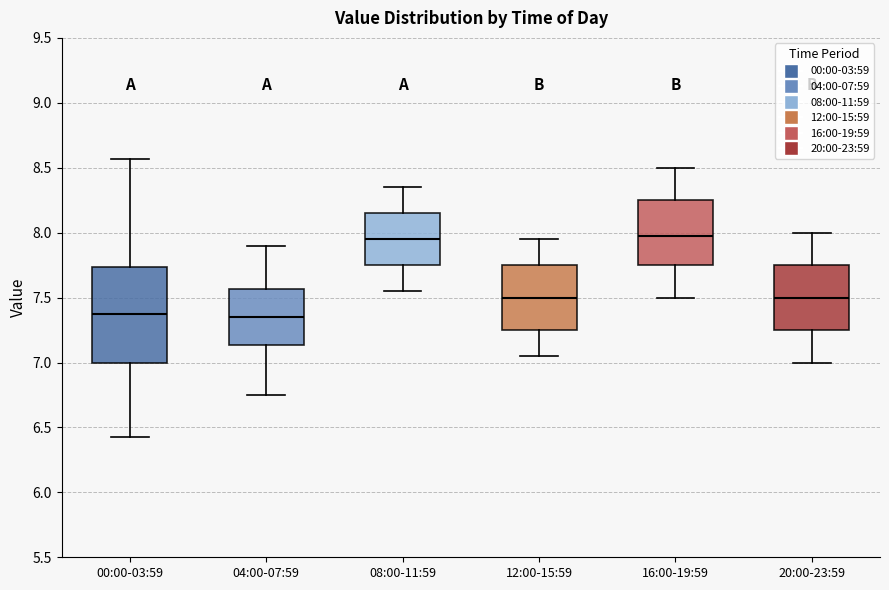

Reading left to right, read every box against the y-axis: the position of its median line, the range the box covers, and the ends of its whiskers. The values are not printed on the chart, so give them approximately, as read against the axis.

00:00-03:59: median 7.35, box 7.00 to 7.75, whiskers 6.45 to 8.55
04:00-07:59: median 7.35, box 7.15 to 7.55, whiskers 6.75 to 7.90
08:00-11:59: median 7.95, box 7.75 to 8.15, whiskers 7.55 to 8.35
12:00-15:59: median 7.50, box 7.25 to 7.75, whiskers 7.05 to 7.95
16:00-19:59: median 8.00, box 7.75 to 8.25, whiskers 7.50 to 8.50
20:00-23:59: median 7.50, box 7.25 to 7.75, whiskers 7.00 to 8.00